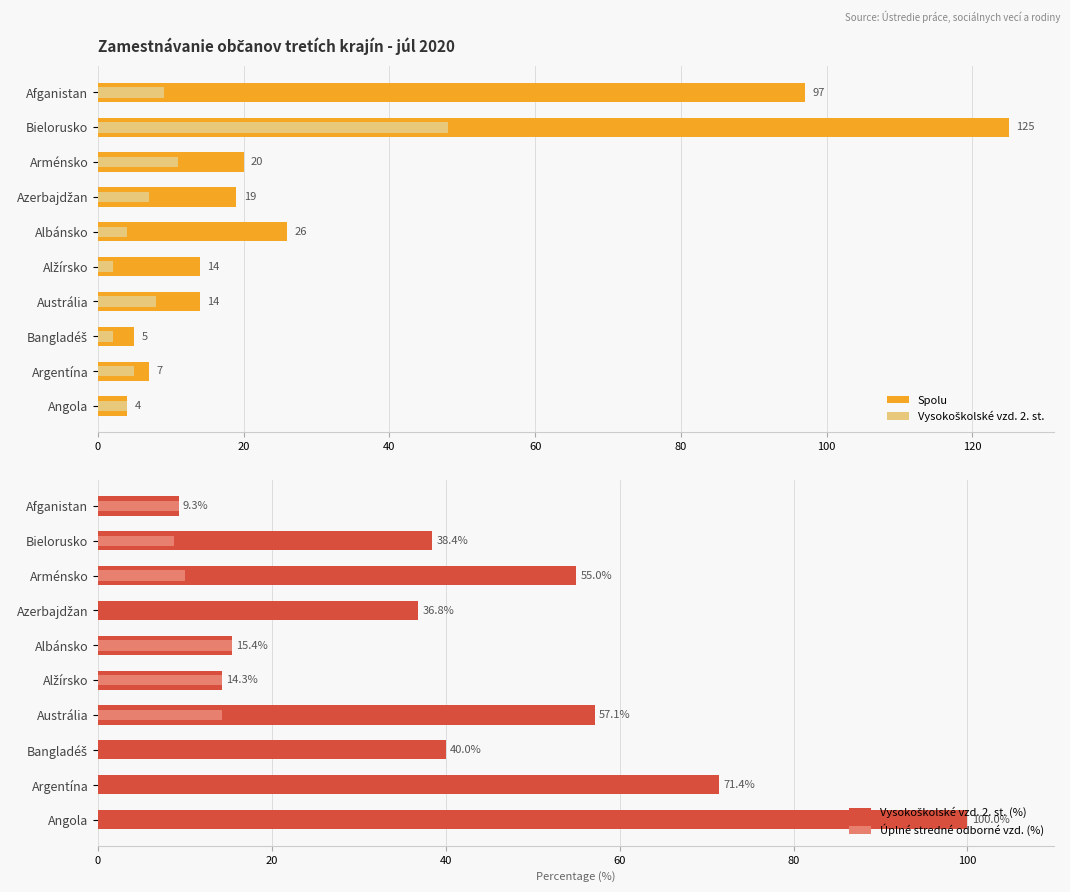

How many values in the Spolu series are below 19?

5